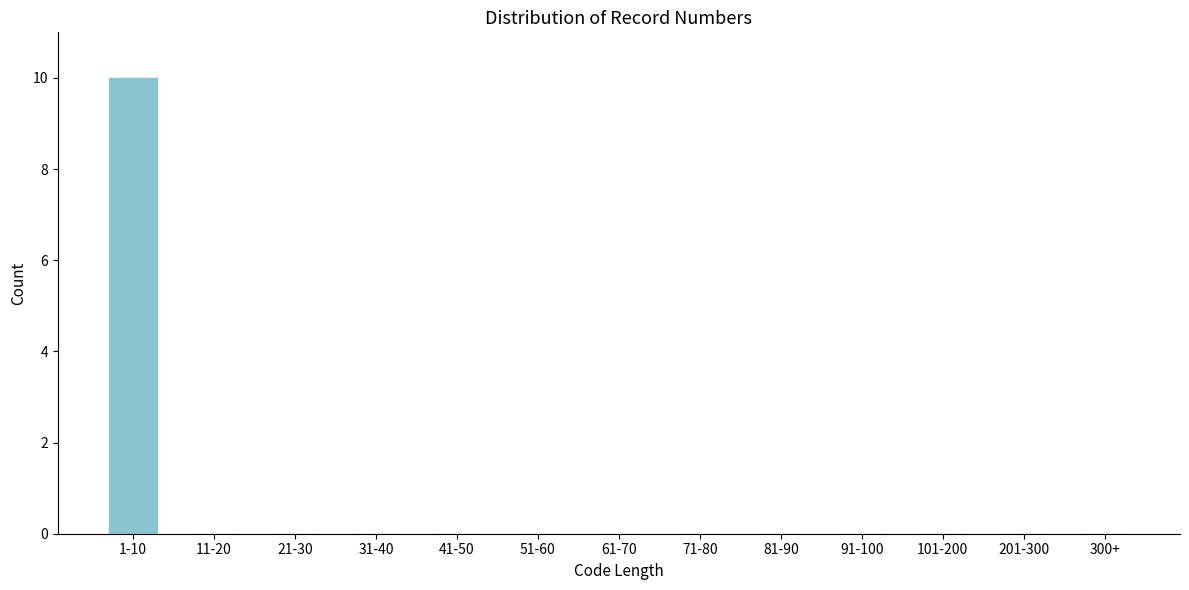

Reading right to left, extract all data points from this chart.

300+=0	201-300=0	101-200=0	91-100=0	81-90=0	71-80=0	61-70=0	51-60=0	41-50=0	31-40=0	21-30=0	11-20=0	1-10=10